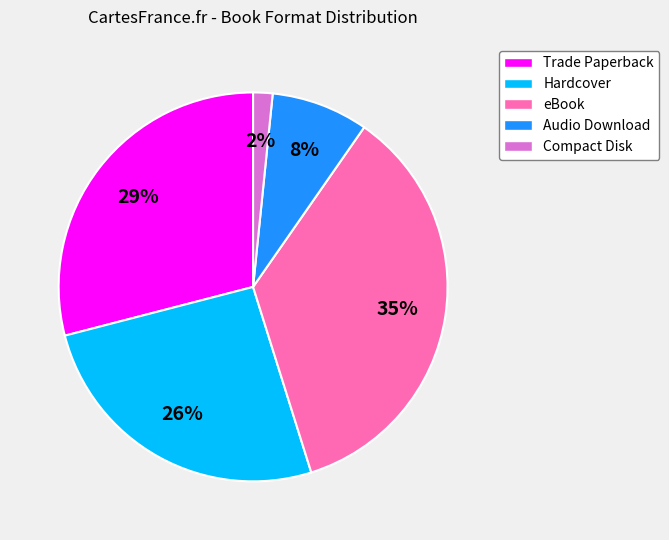

To the nearest percent, what is the average slice percentage?

20%